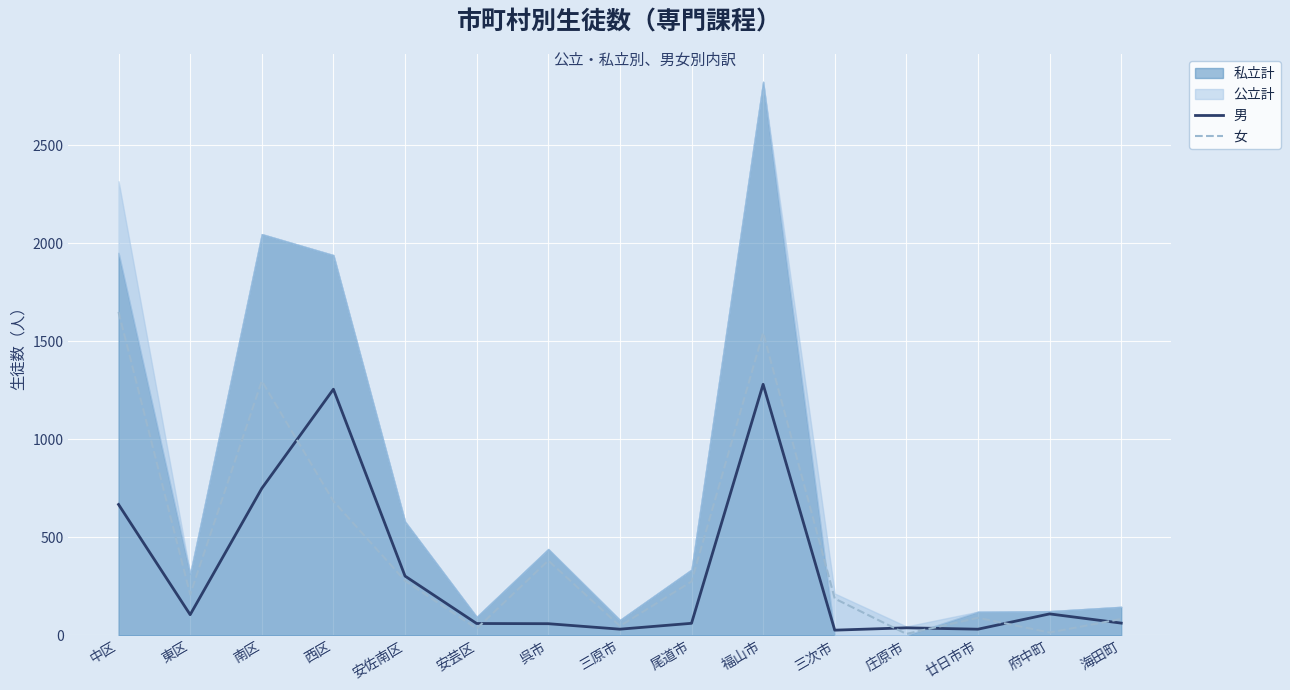

What position from the right is 三原市?

8